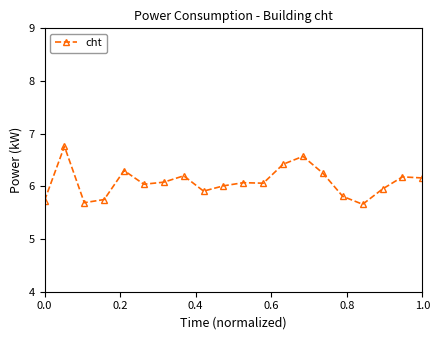

What is the average value?

6.1